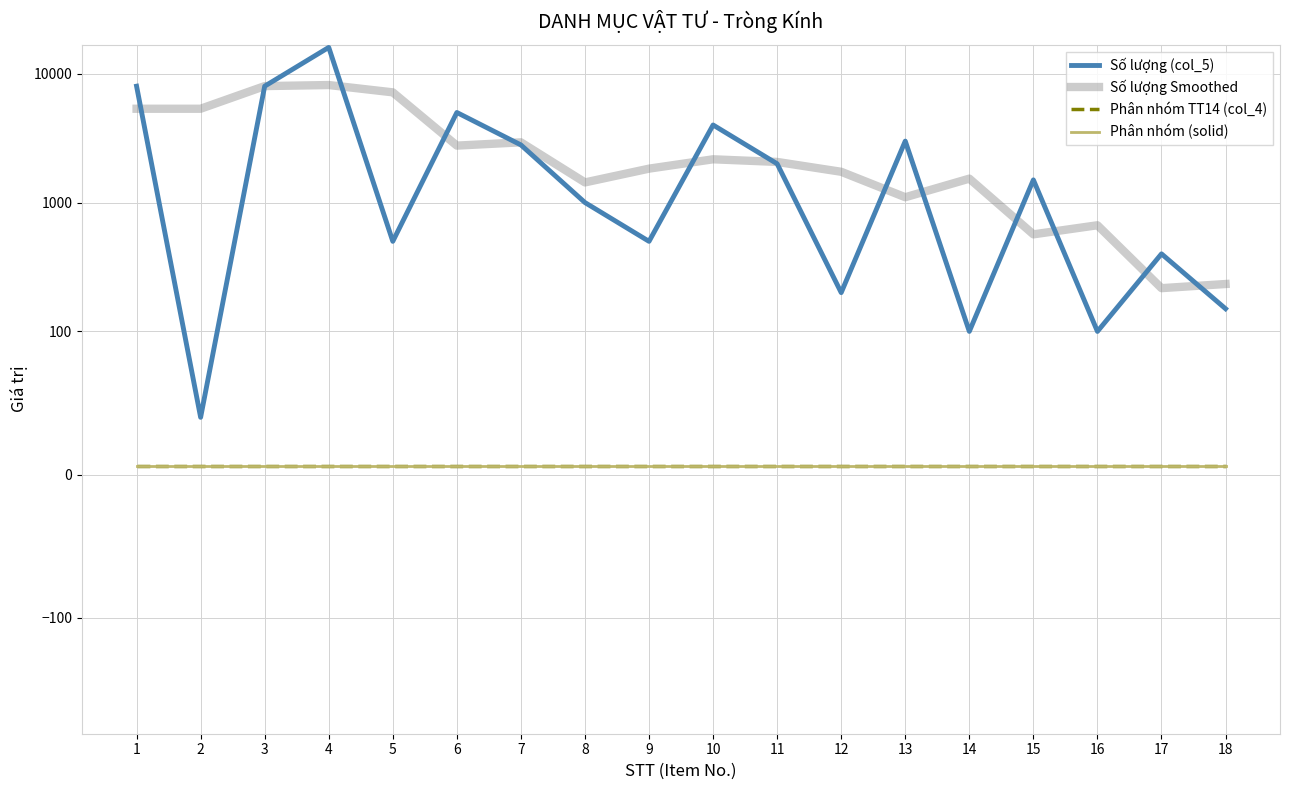

At which label is Phân nhóm (solid) closest to 6?

1